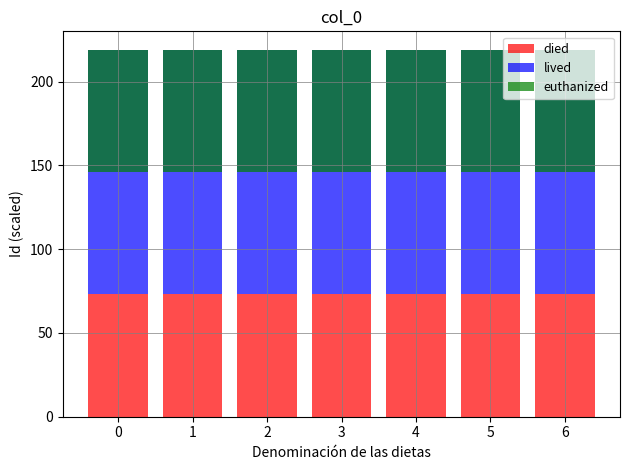

At which category is the sum across all series the highest?

−1